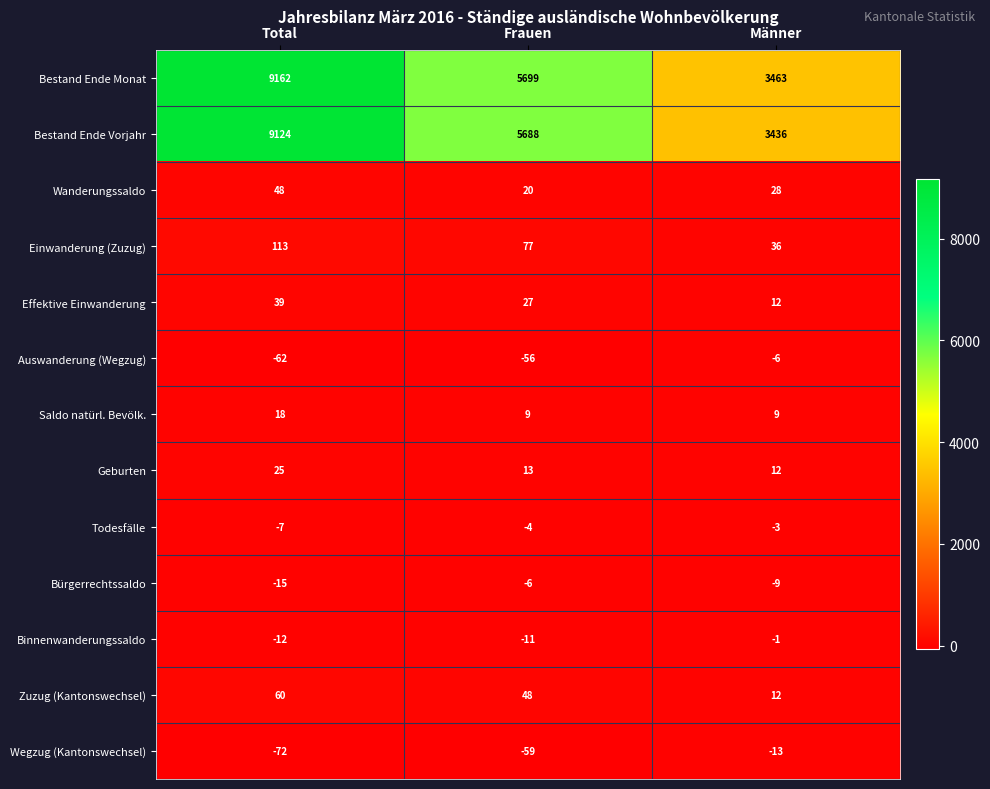

The value of Bestand Ende Monat at Total is 9162. True or false?

True